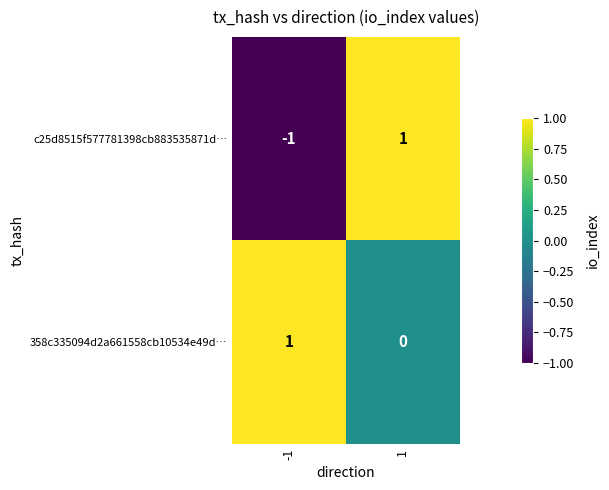

Reading left to right, transcribe all the data shown in this chart.

c25d8515f577781398cb883535871d…: -1	1
358c335094d2a661558cb10534e49d…: 1	0